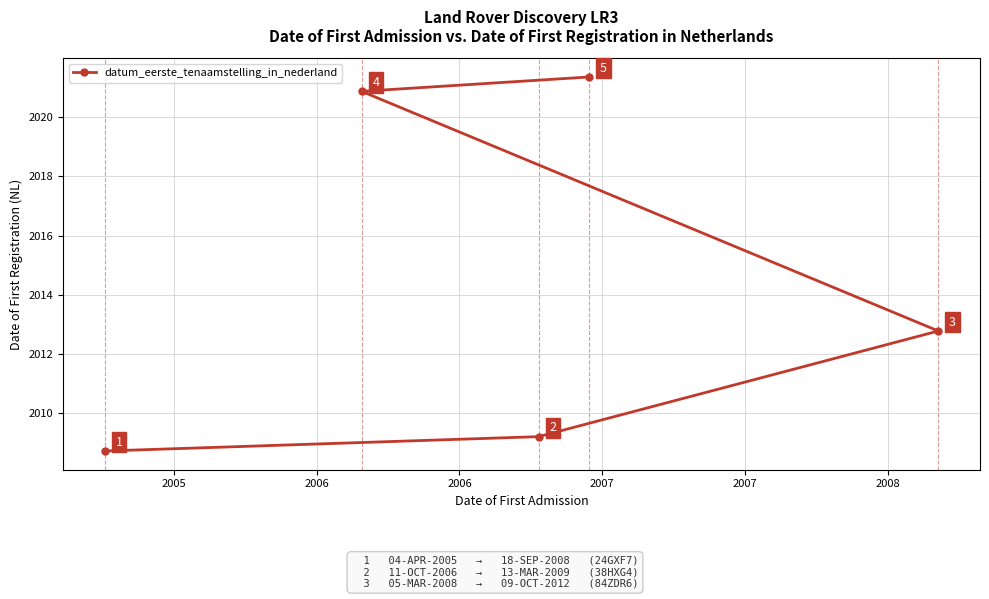

What is the value of the 5th point from the left?

2012.8